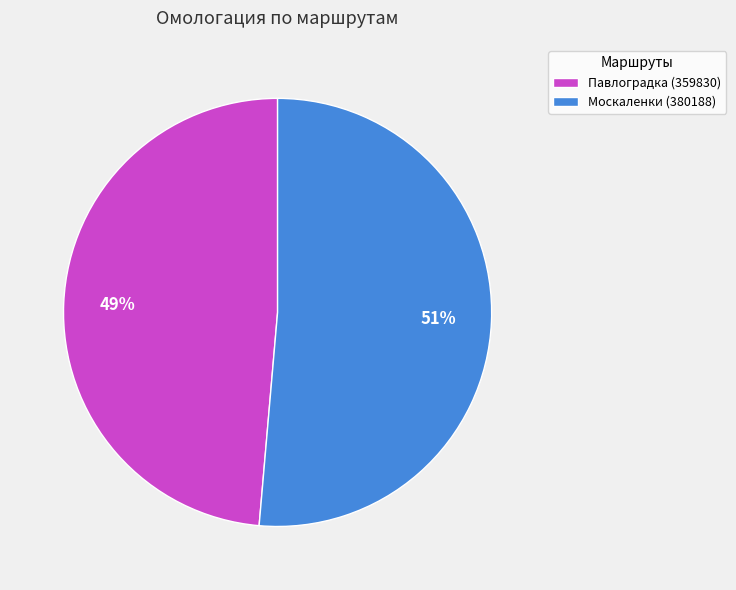

To the nearest percent, what is the average slice percentage?

50%